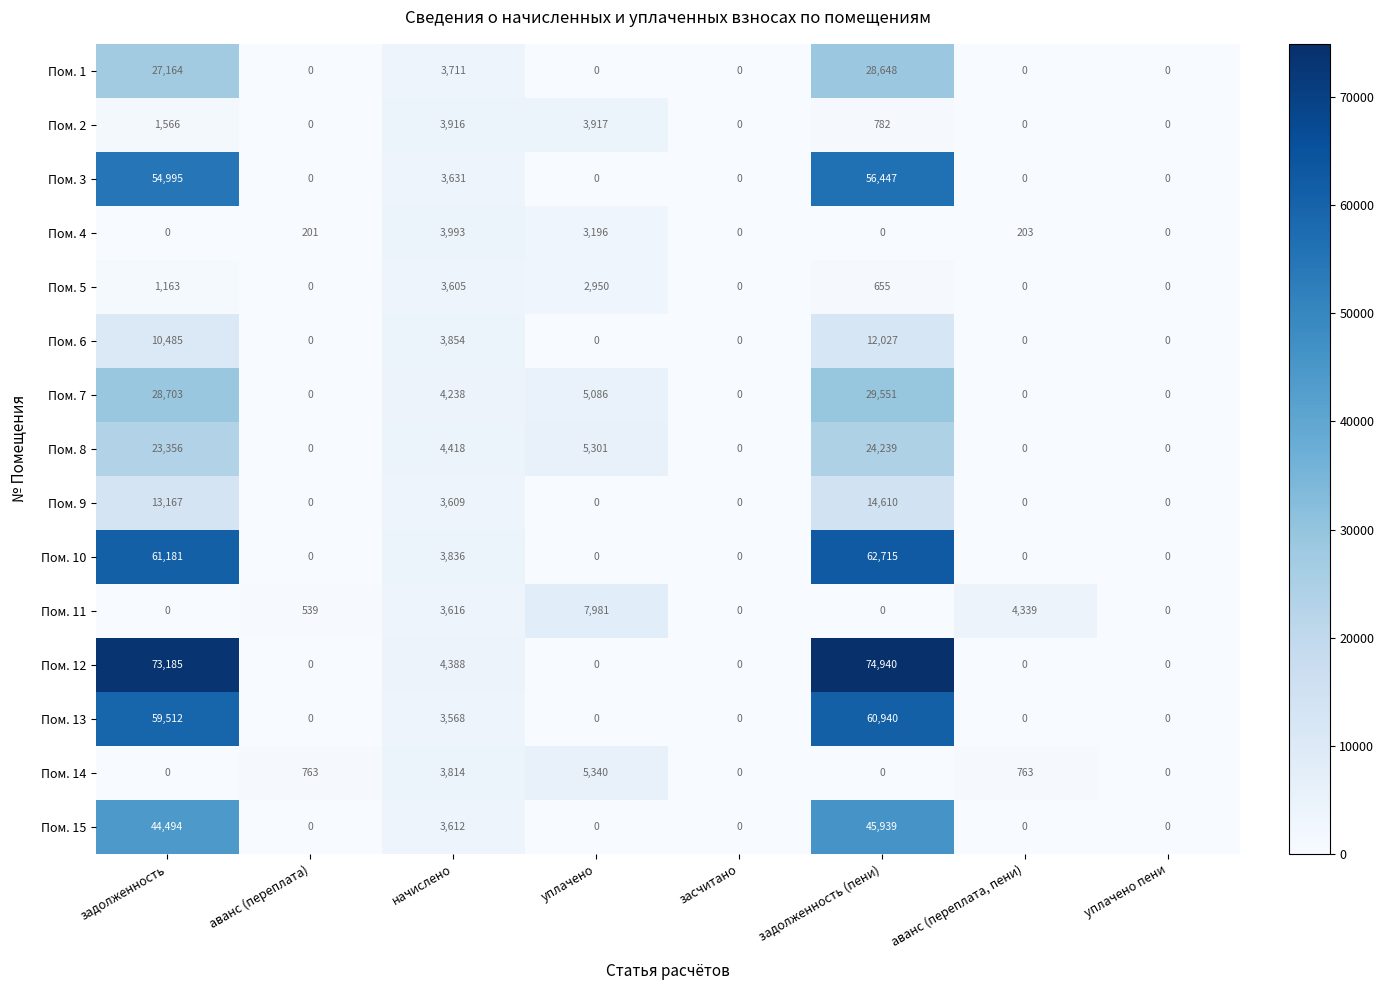

Which series has the largest total across all categories?

Пом. 12